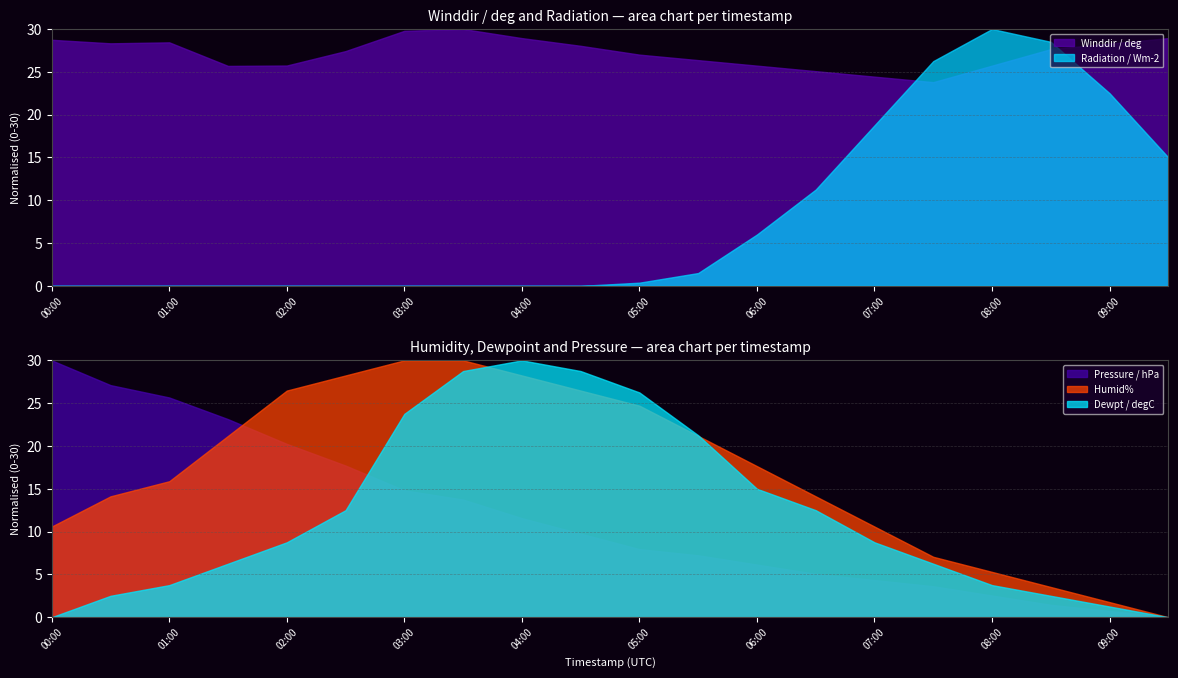

True or false: Humid% and Pressure / hPa intersect in this chart.

True